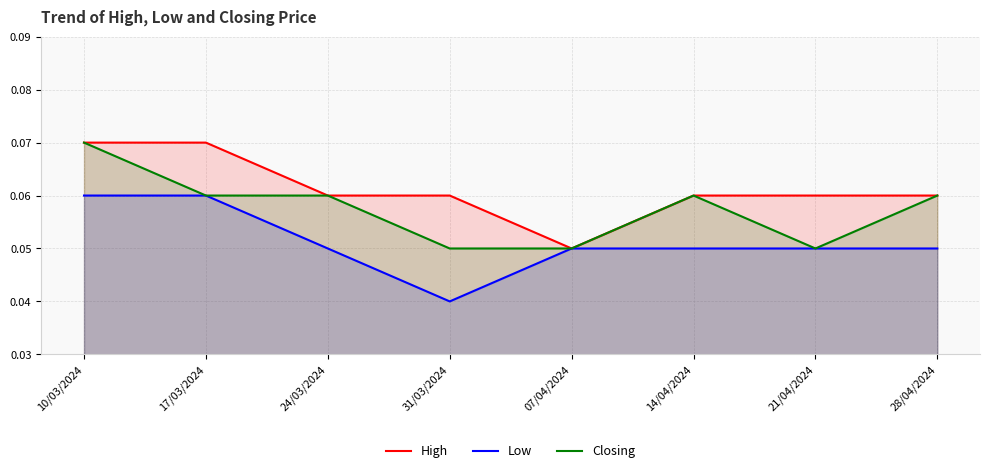

Which series has the largest total across all categories?

High